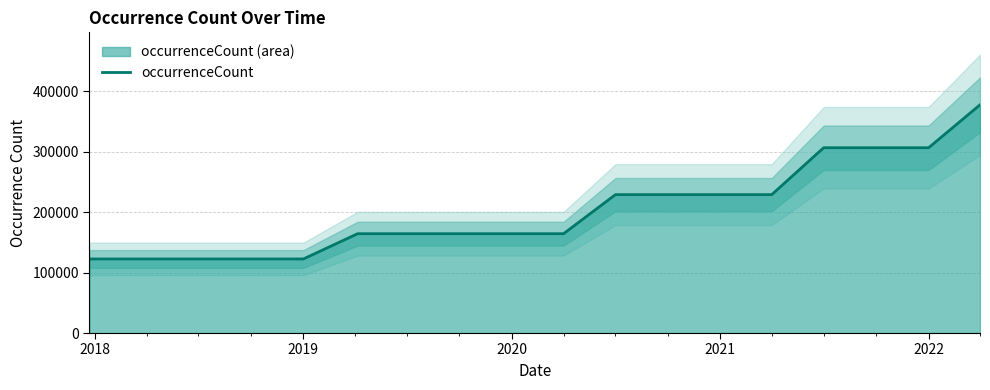

What is the minimum value for occurrenceCount?

122454